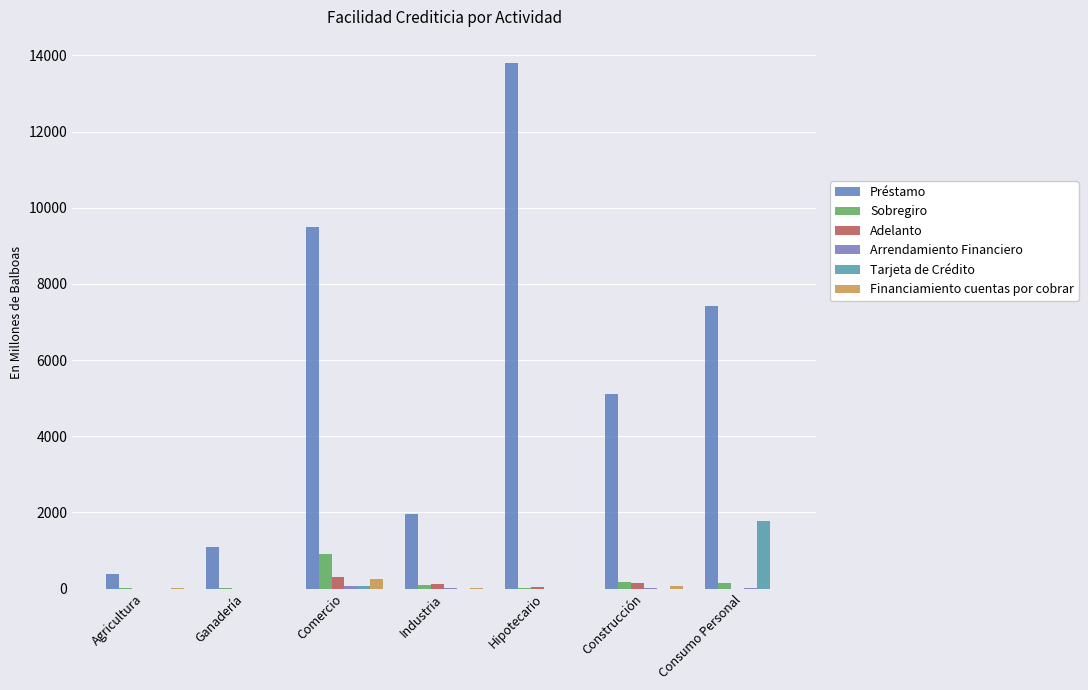

What is the spread (max minus min) of values at Ganadería?

1101.9